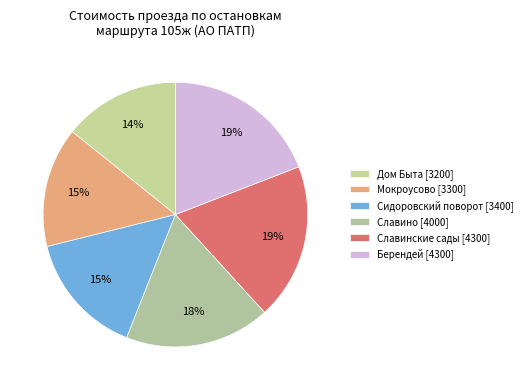

How many slices are in this pie chart?

6